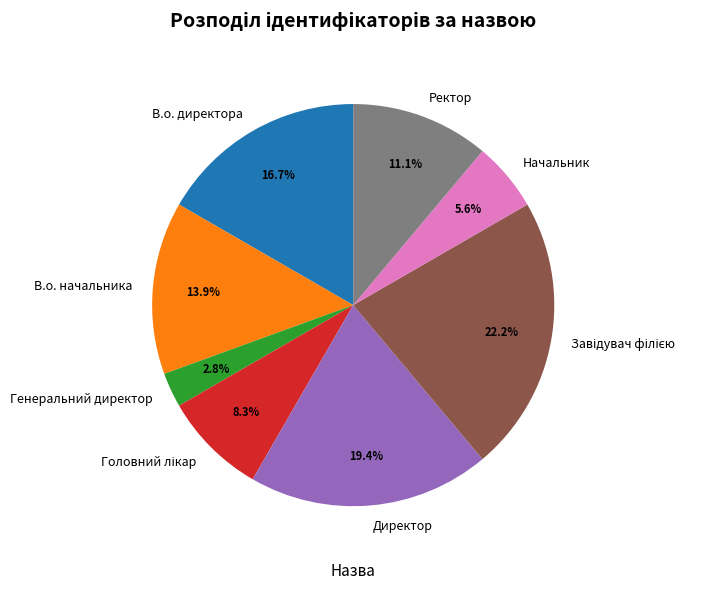

Count the number of slices in the pie.

8